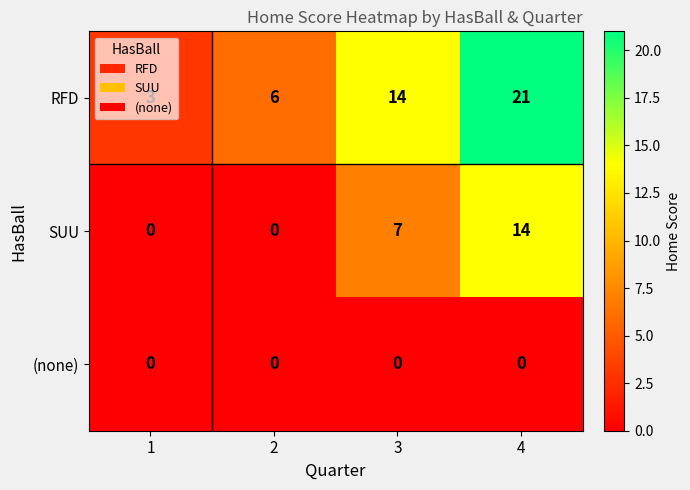

True or false: SUU has a value of 0 at 1.

True